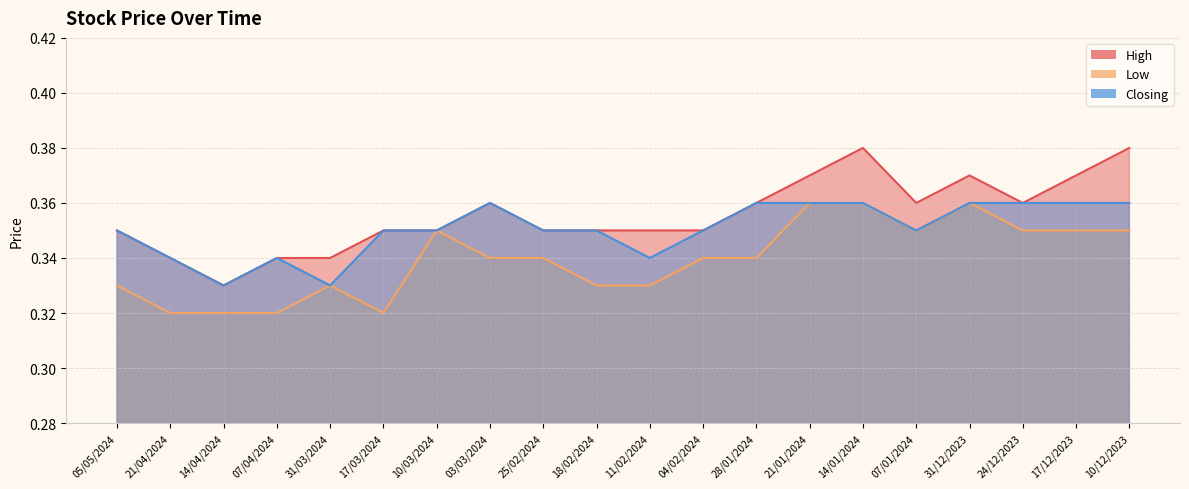

List the series in order of their overall mean, lowest first.

Low, Closing, High